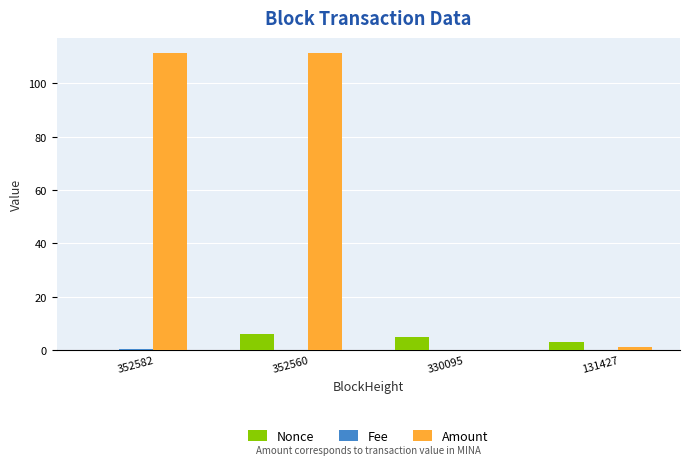

Which series changed the most between 352582 and 131427?

Amount